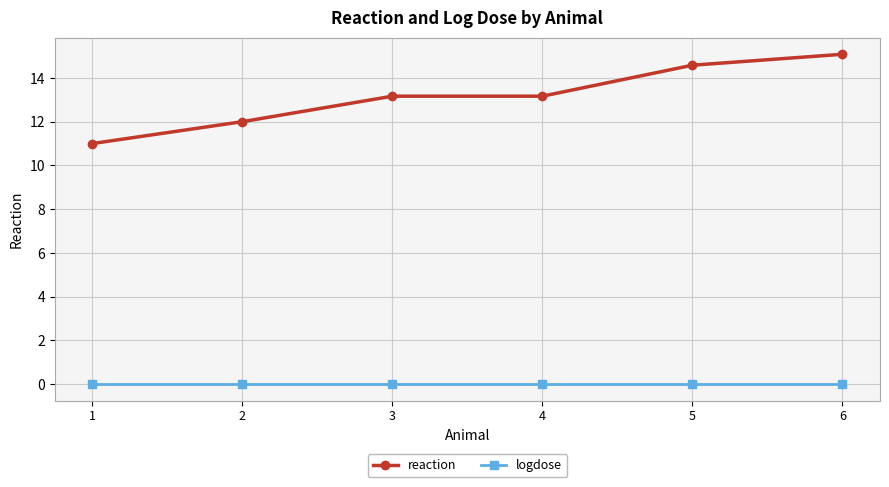

Is it true that reaction equals 15.1 at 6?

True